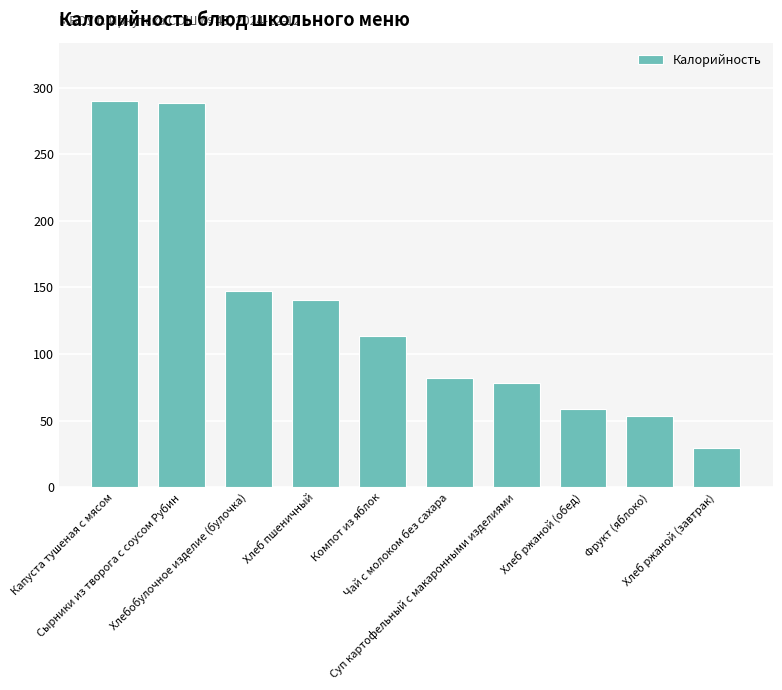

Are the bars horizontal?

No